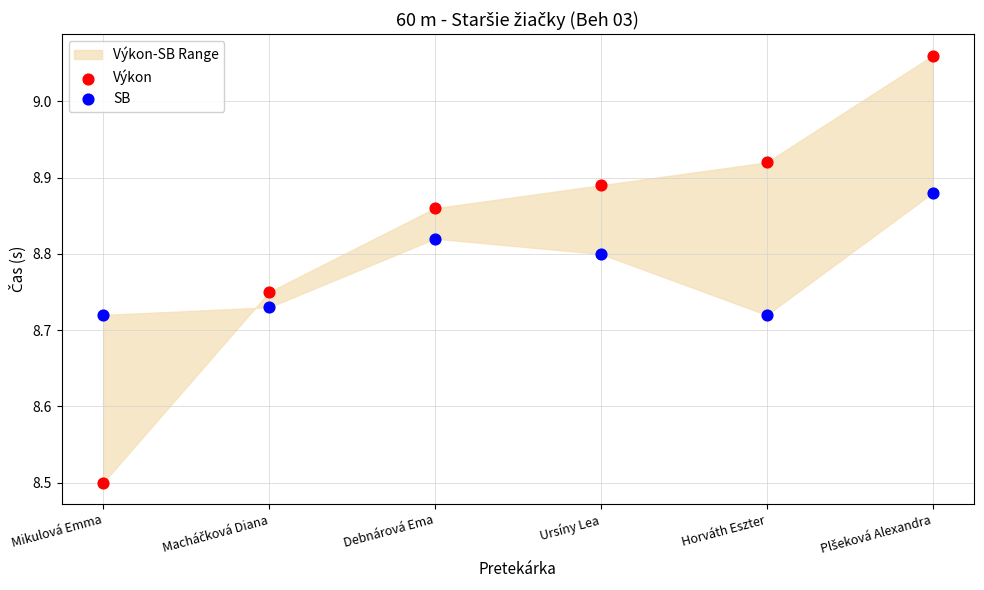

Which series contains the highest Y value?

Výkon